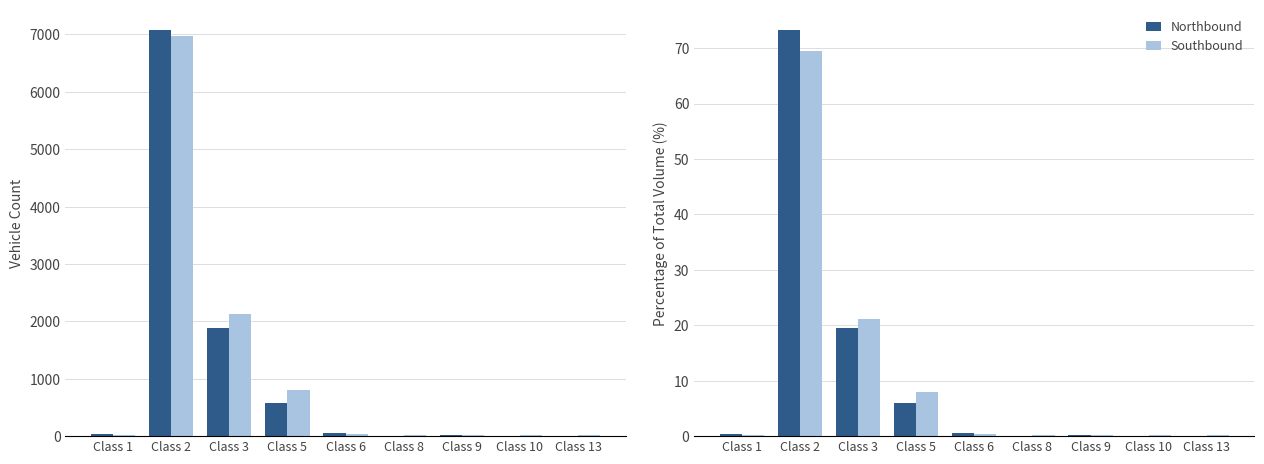

What is the value of the Northbound bar at the 3rd from the left?

19.5